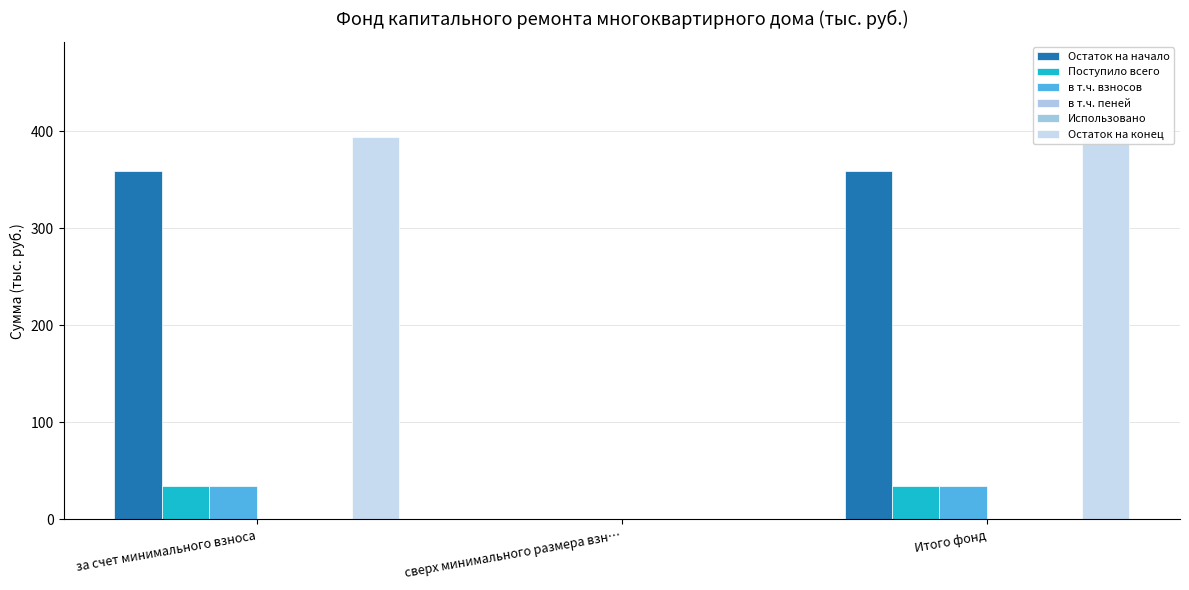

Reading right to left, extract all data points from this chart.

Остаток на начало: 359.3	0.0	359.3
Поступило всего: 34.1	0.0	34.1
в т.ч. взносов: 34.0	0.0	34.0
в т.ч. пеней: 0.2	0.0	0.2
Использовано: 0.0	0.0	0.0
Остаток на конец: 393.4	0.0	393.4